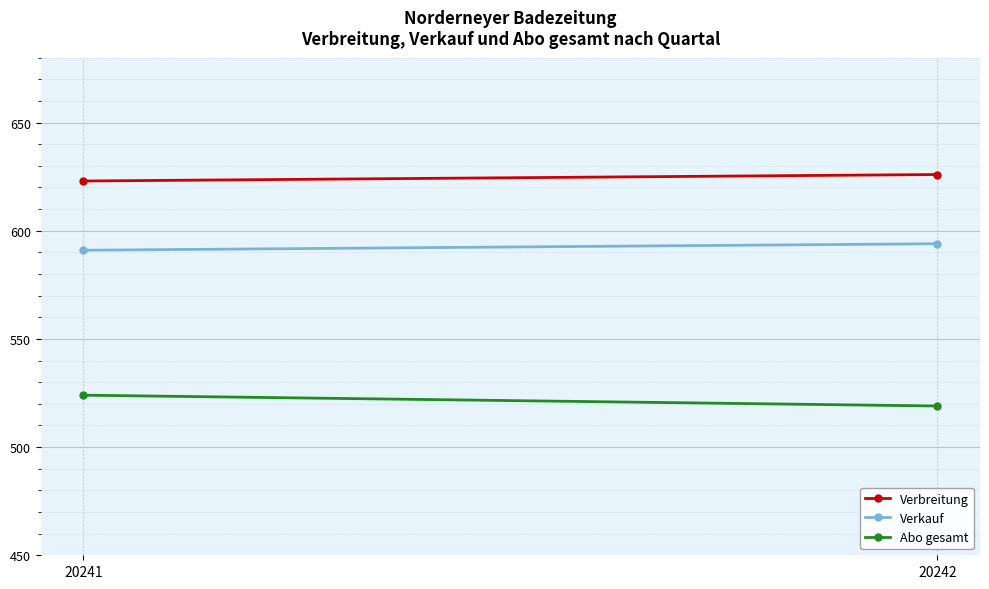

Reading left to right, transcribe all the data shown in this chart.

Verbreitung: 20241=623	20242=626
Verkauf: 20241=591	20242=594
Abo gesamt: 20241=524	20242=519